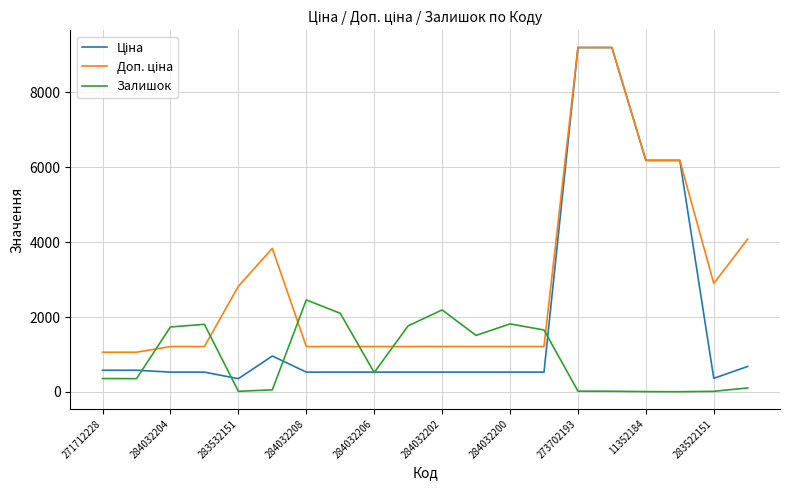

What is the greatest value displayed?

9196.3